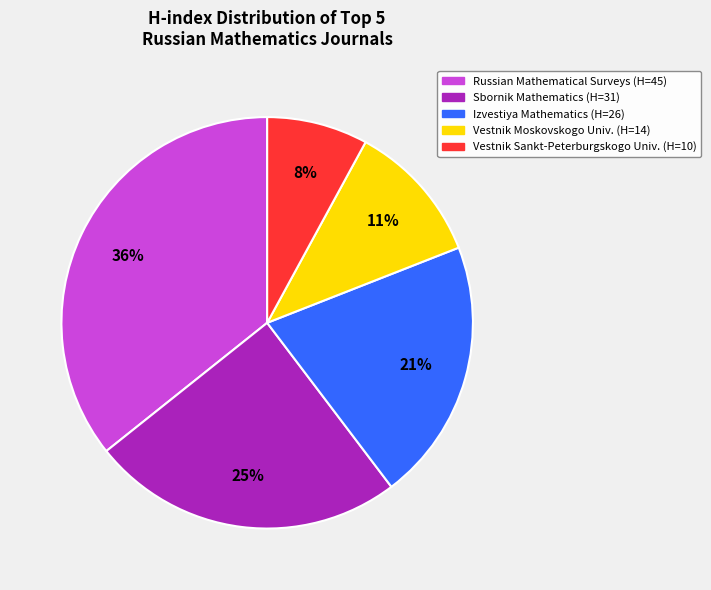

Do Vestnik Sankt-Peterburgskogo Univ. (H=10) and Sbornik Mathematics (H=31) together represent more than half of the pie?

No